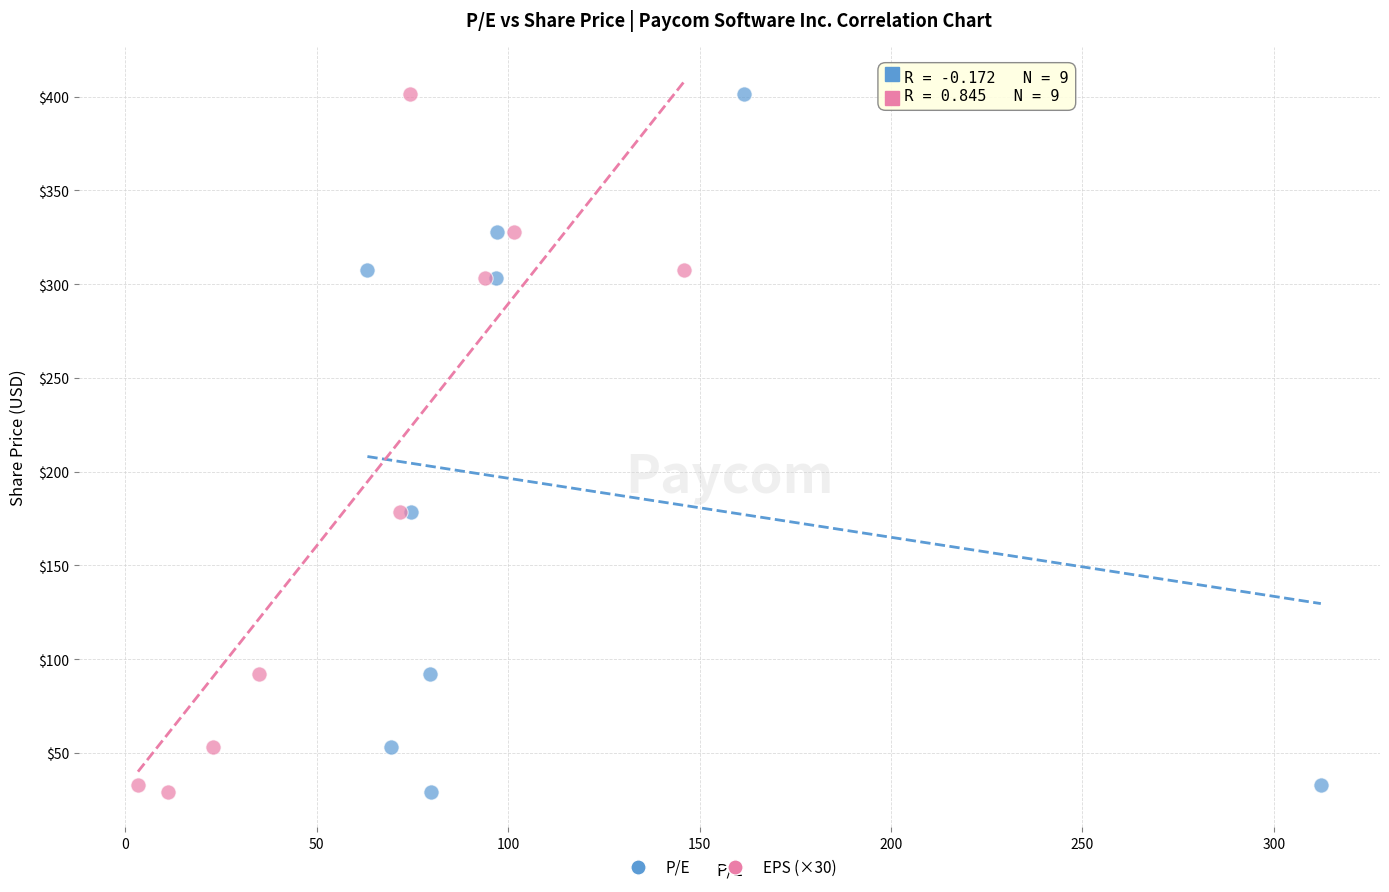

What are all the series names shown in the legend?

P/E, EPS (×30)